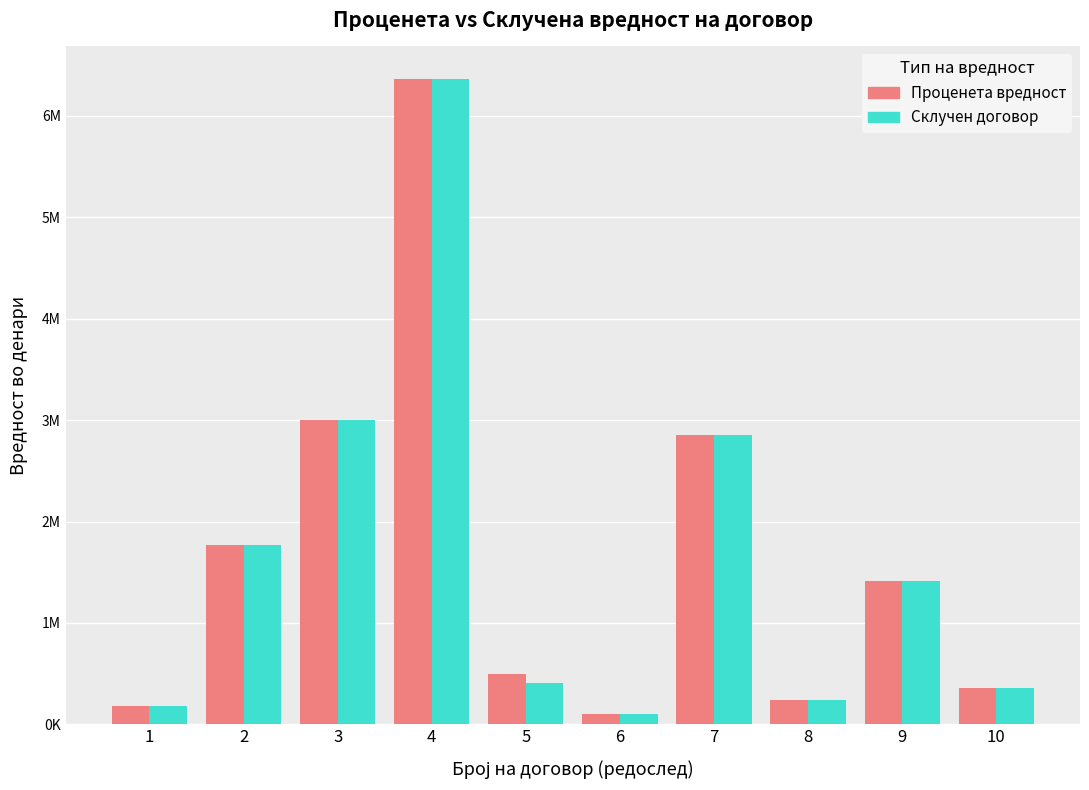

Reading right to left, transcribe all the data shown in this chart.

Проценета вредност: 10=354000	9=1416000	8=236000	7=2854420	6=99999	5=495600	4=6366000	3=3000000	2=1770000	1=177000
Вредност на склучен договор во денари: 10=354000	9=1416000	8=236000	7=2854420	6=99999	5=409000	4=6366000	3=3000000	2=1770000	1=177000